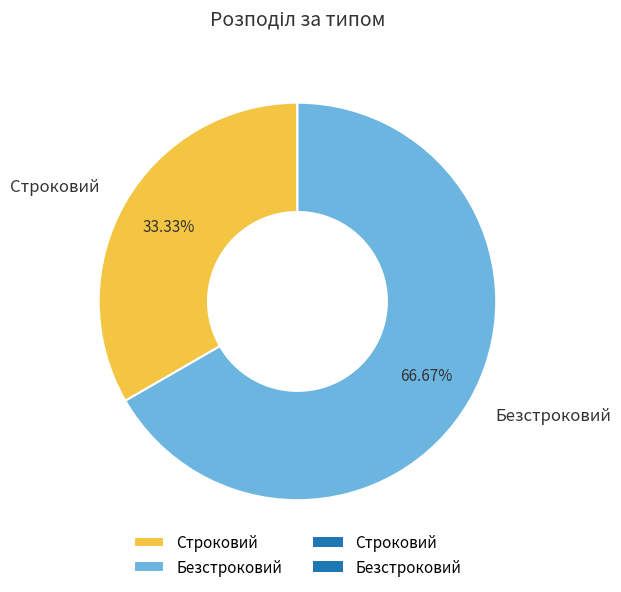

The Безстроковий slice represents 80% of the pie. True or false?

False